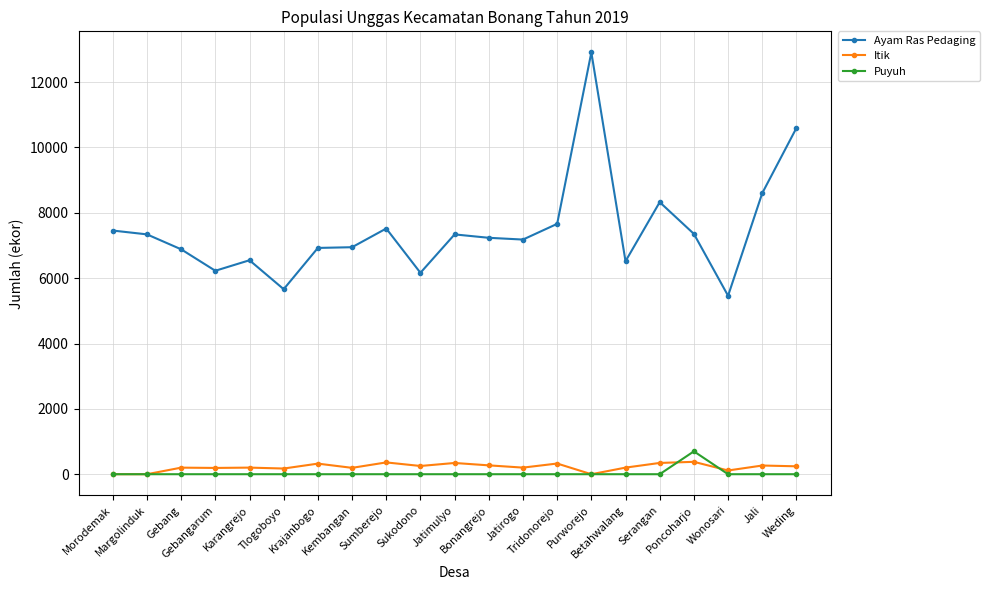

What is the label of the 12th point from the left?

Bonangrejo